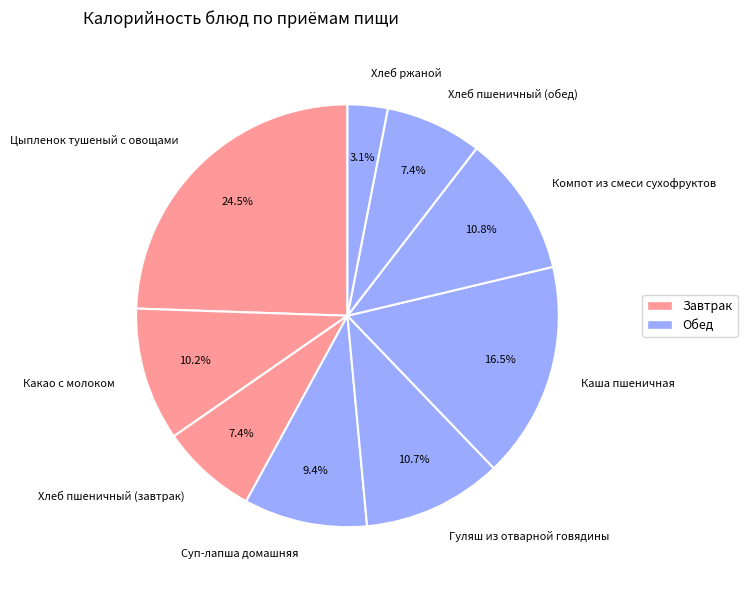

Which slice is the smallest?

Хлеб ржаной